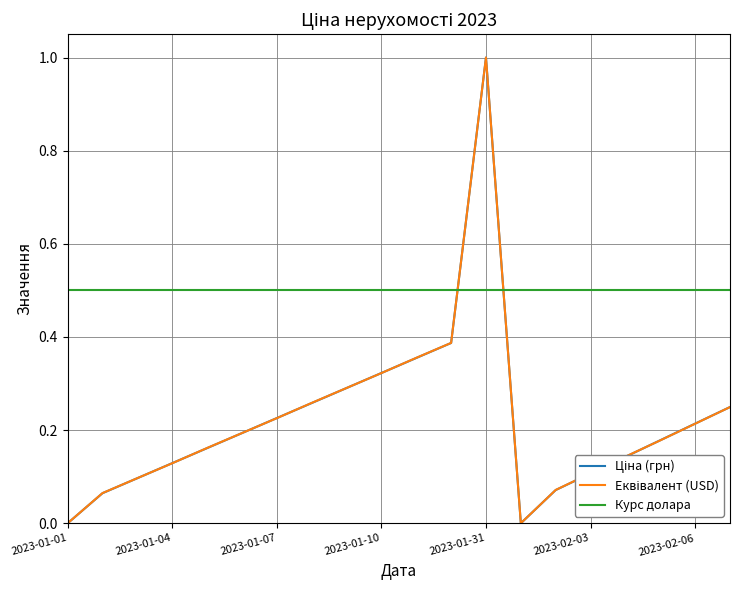

Which series has the largest total across all categories?

Курс долара